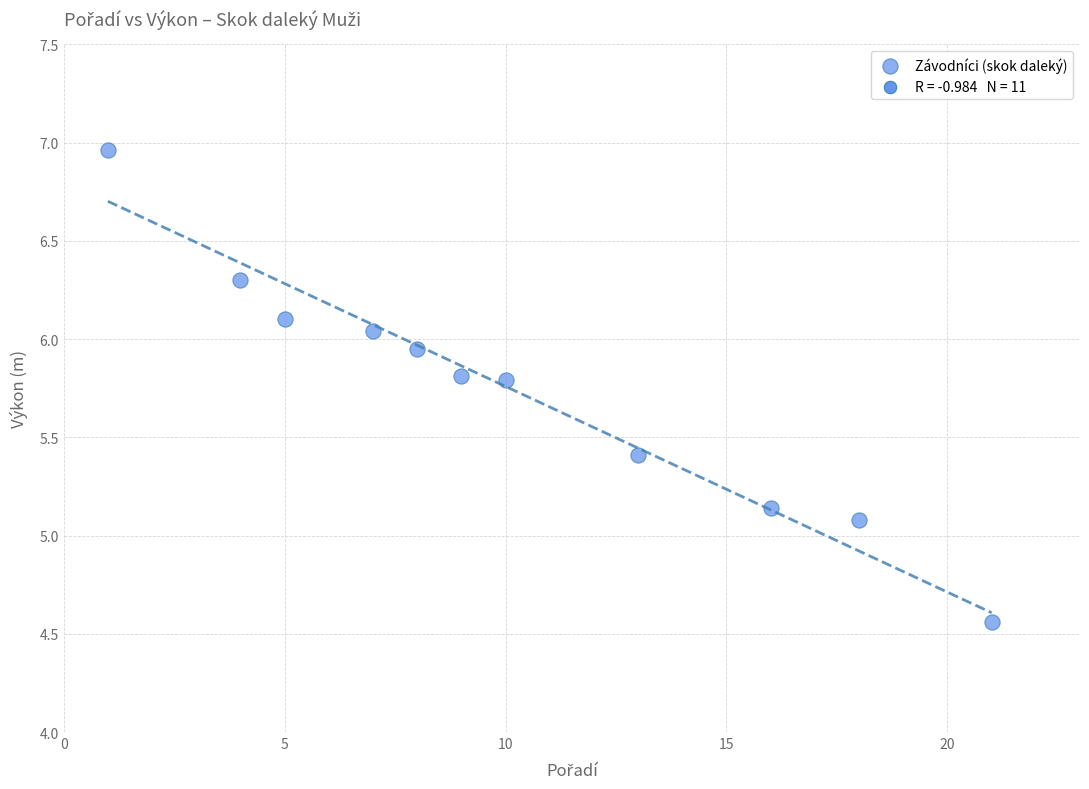

What is the average X value?

10.2